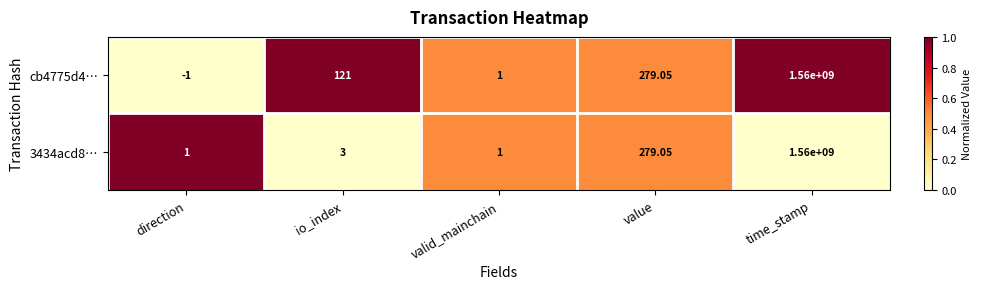

At which category is the sum across all series the highest?

time_stamp